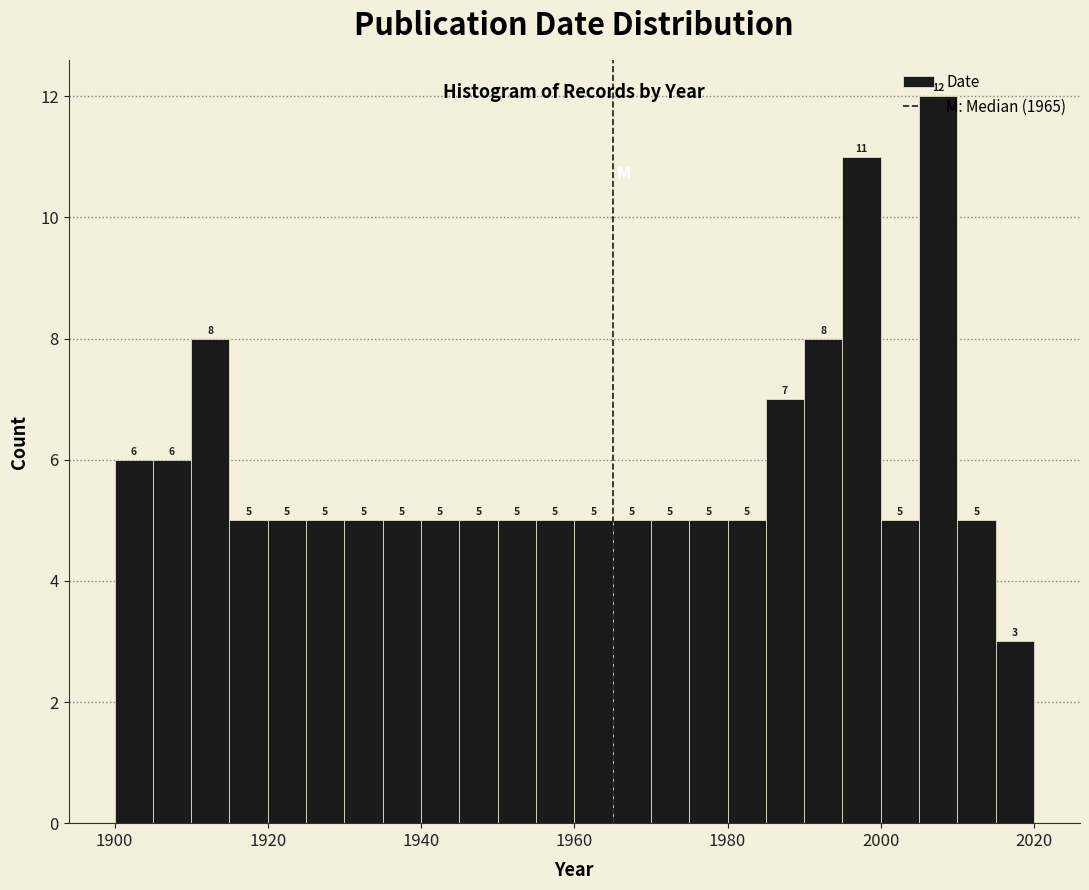

Around what value on the x-axis is the tallest bar? Give the approximate position of its centre, as read against the axis.

2008